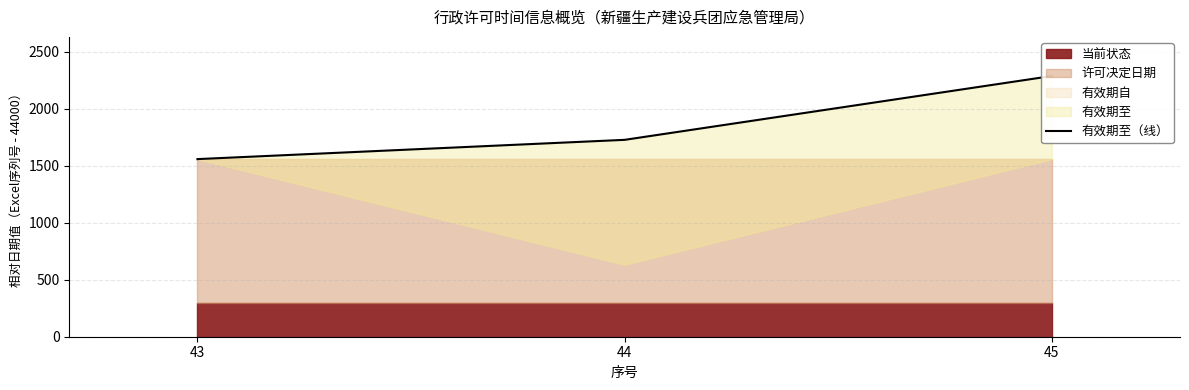

How many lines are shown in the chart?

1